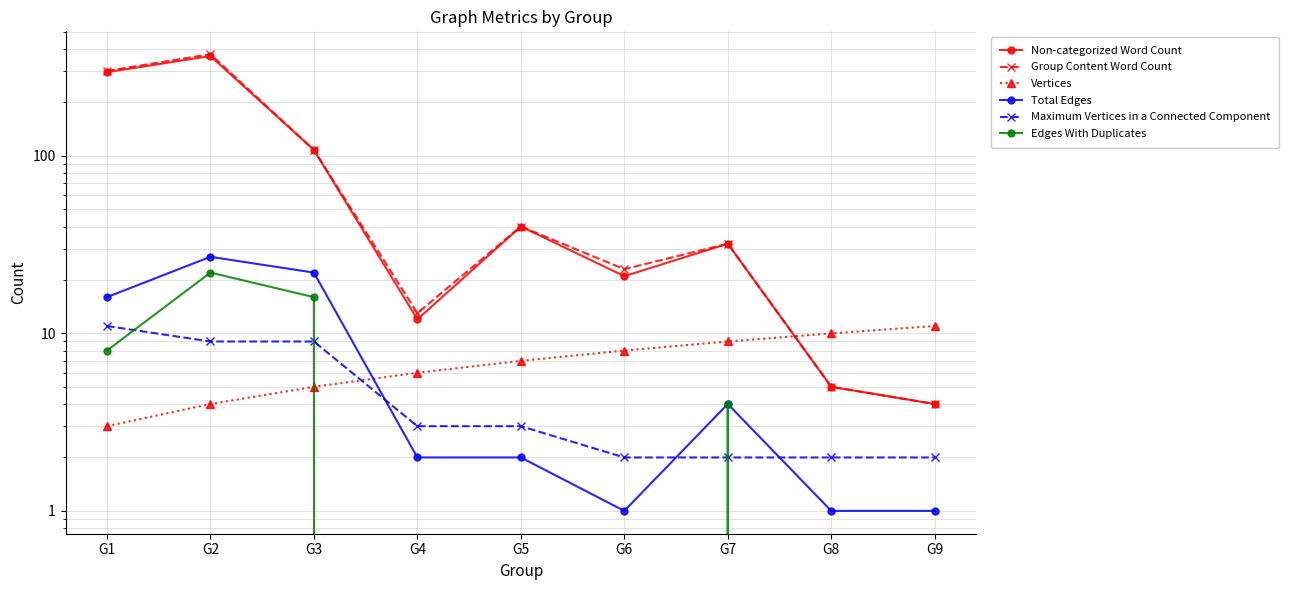

Reading left to right, extract all data points from this chart.

Non-categorized Word Count: 296	365	108	12	40	21	32	5	4
Group Content Word Count: 301	374	108	13	40	23	32	5	4
Vertices: 3	4	5	6	7	8	9	10	11
Total Edges: 16	27	22	2	2	1	4	1	1
Maximum Vertices in a Connected Component: 11	9	9	3	3	2	2	2	2
Edges With Duplicates: 8	22	16	0	0	0	4	0	0